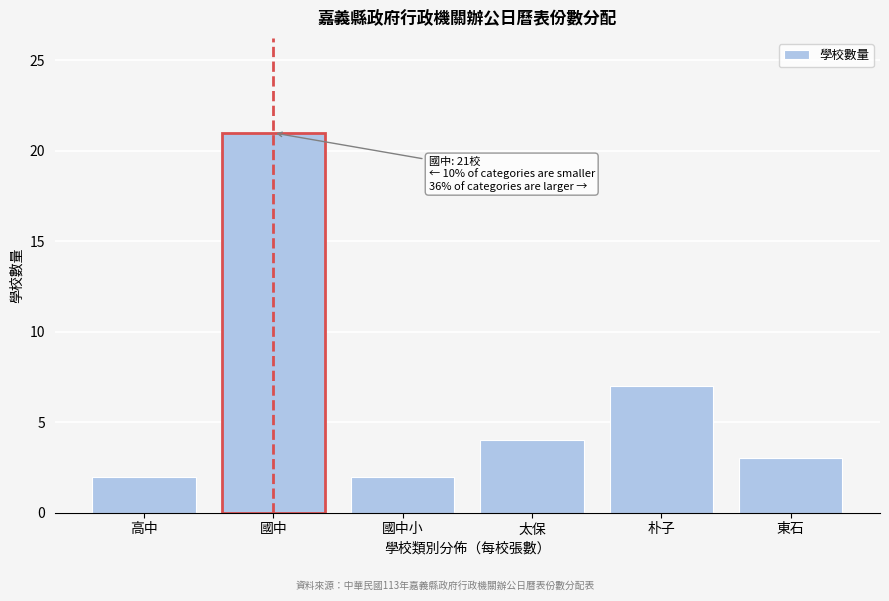

Reading left to right, list all the values displayed in this chart.

高中=2	國中=21	國中小=2	太保=4	朴子=7	東石=3